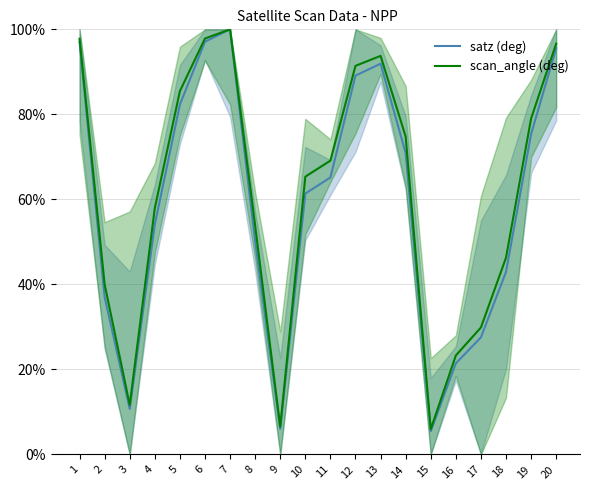

Which has a higher value, 3 or 7?

7